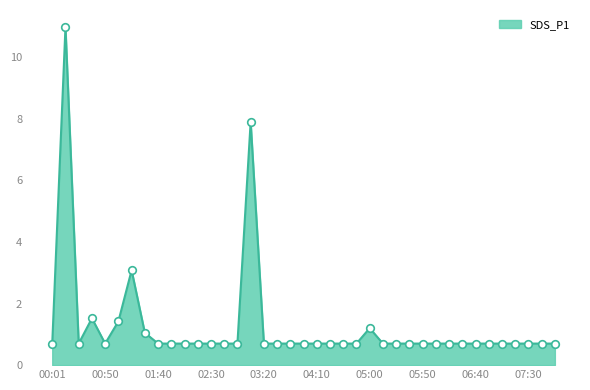

What is the minimum value shown in the chart?

0.7